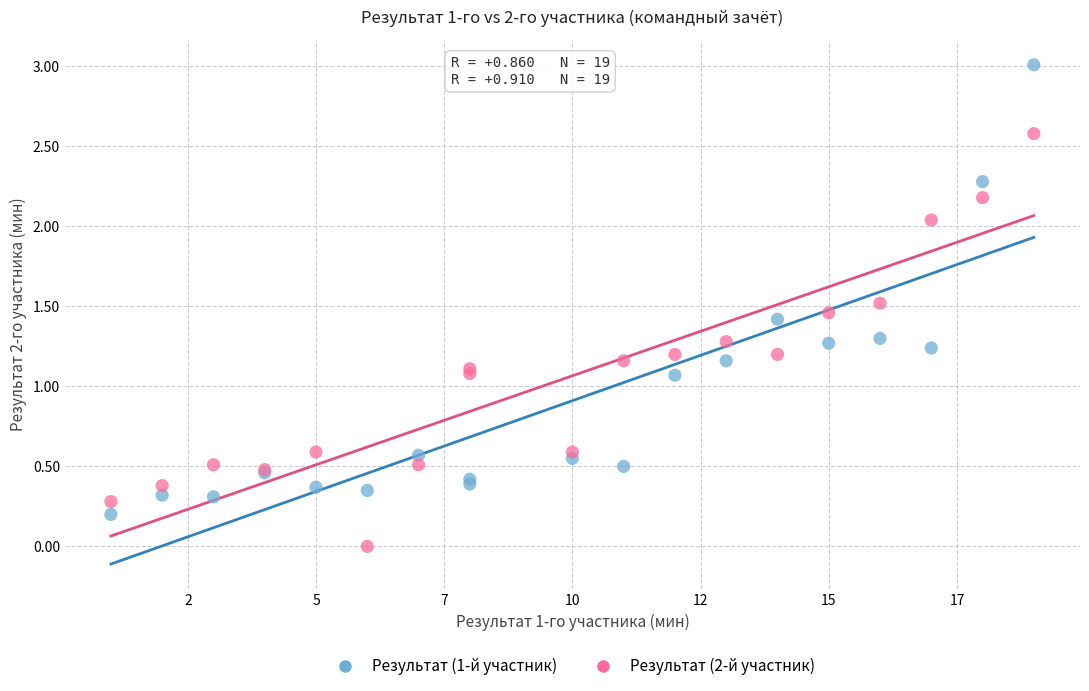

What are all the series names shown in the legend?

Результат (1-й участник), Результат (2-й участник)